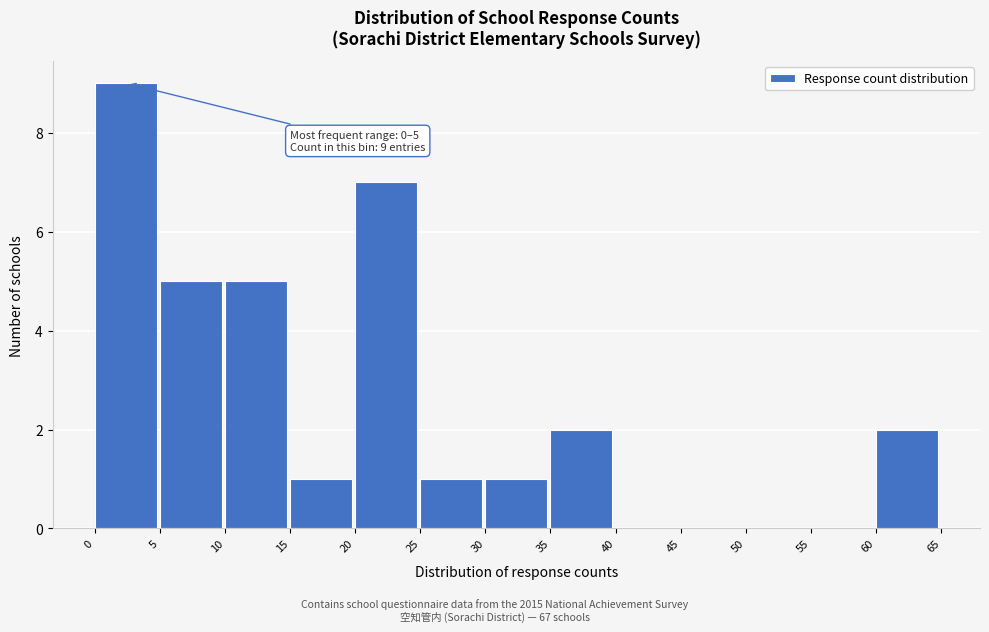

Which range on the x-axis has the tallest bar?

0 to 5